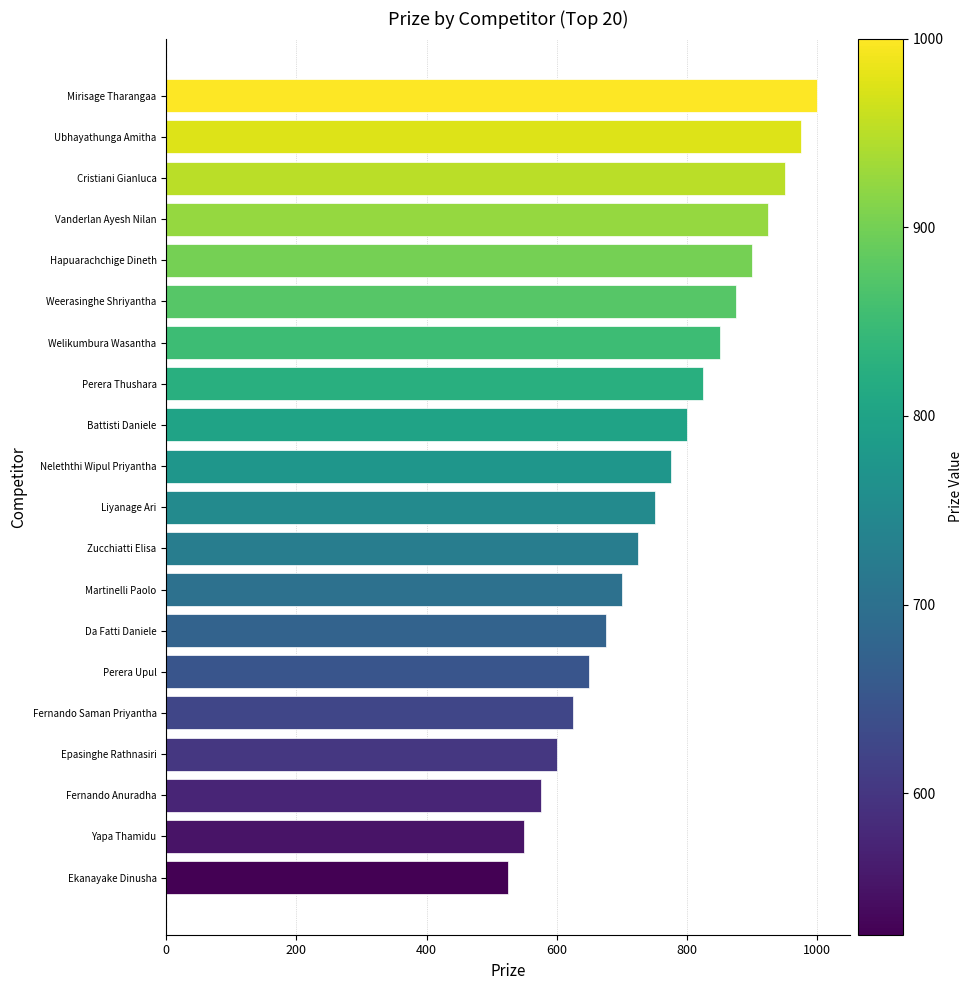

Approximately how many times larger is the value at Welikumbura Wasantha compared to Perera Thushara?

1.0